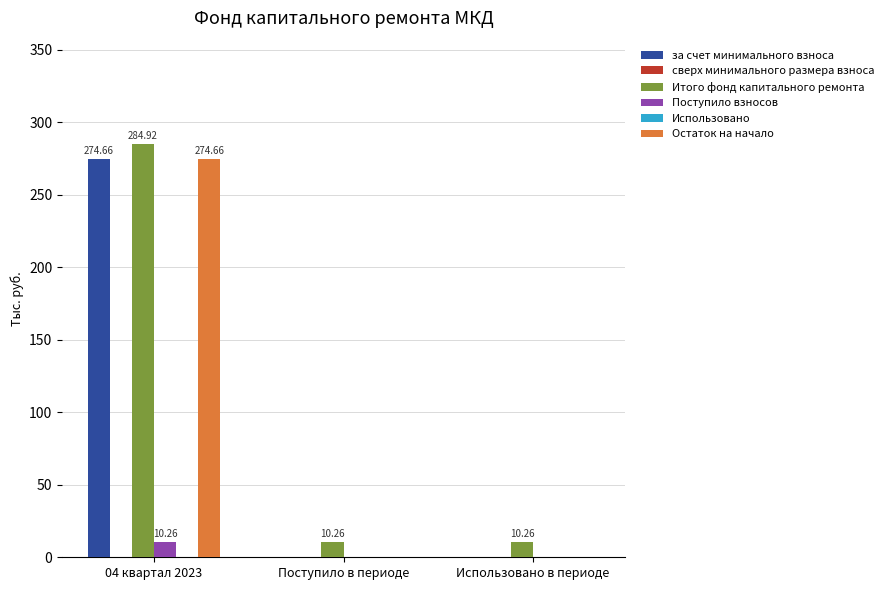

Is it true that Итого фонд капитального ремонта equals 5.9 at Поступило в периоде?

False